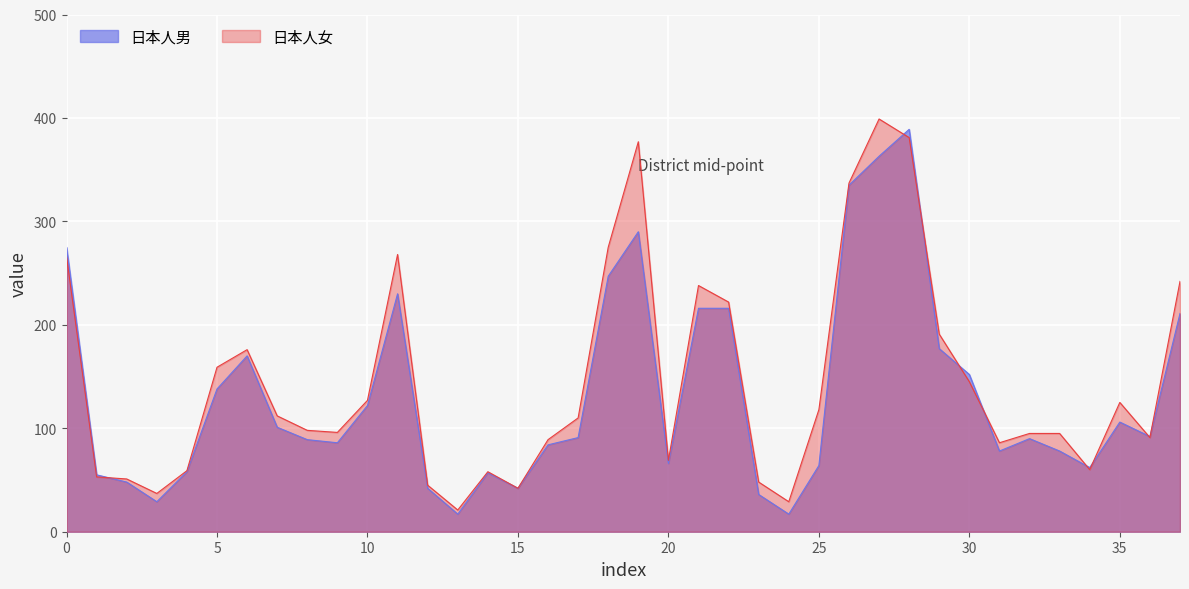

Which series has the largest total across all categories?

日本人女